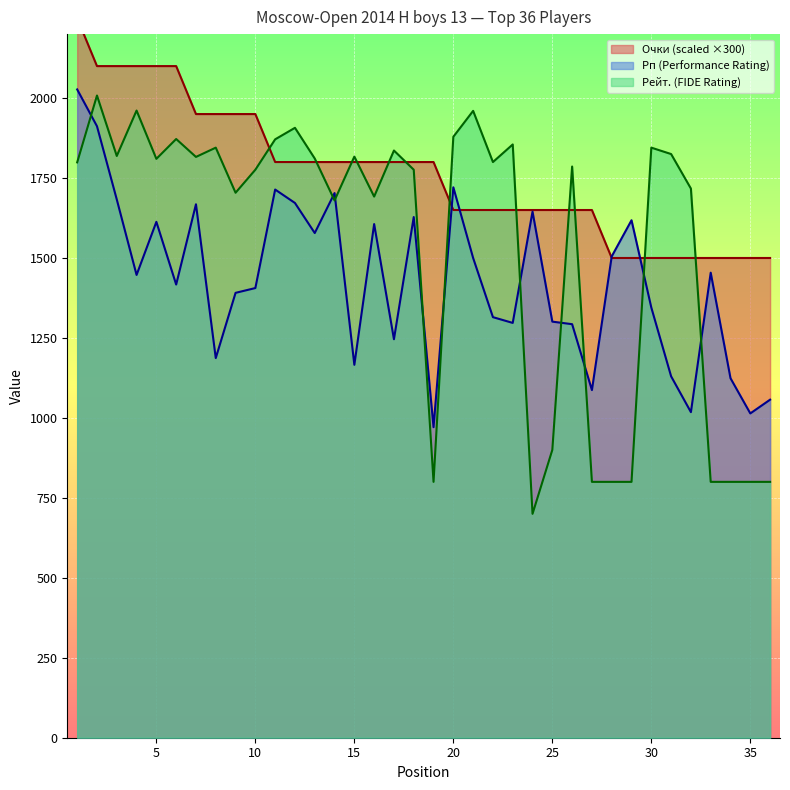

Which series has the largest total across all categories?

Очки